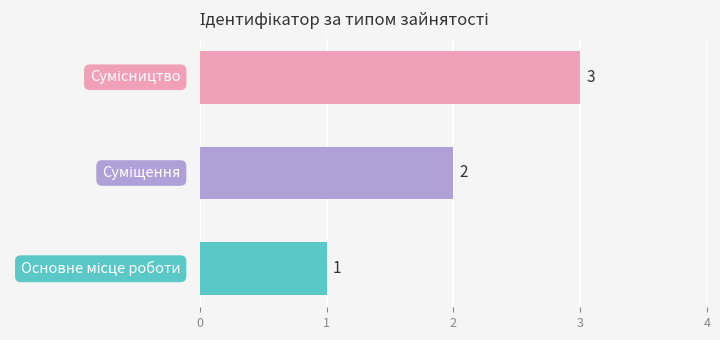

How many distinct data groups are displayed?

1